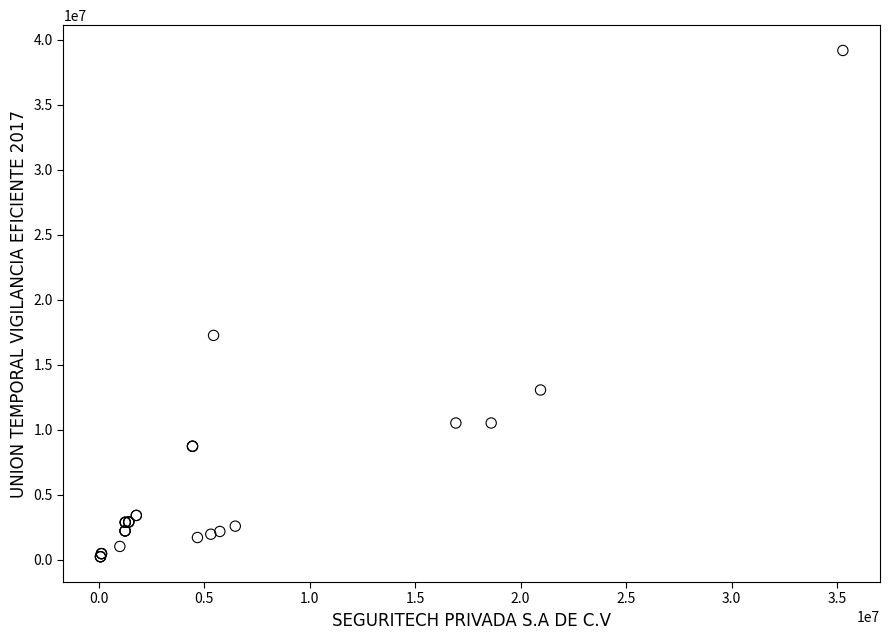

What Y value in the scatter plot is closest to 19692423?

17248382.0